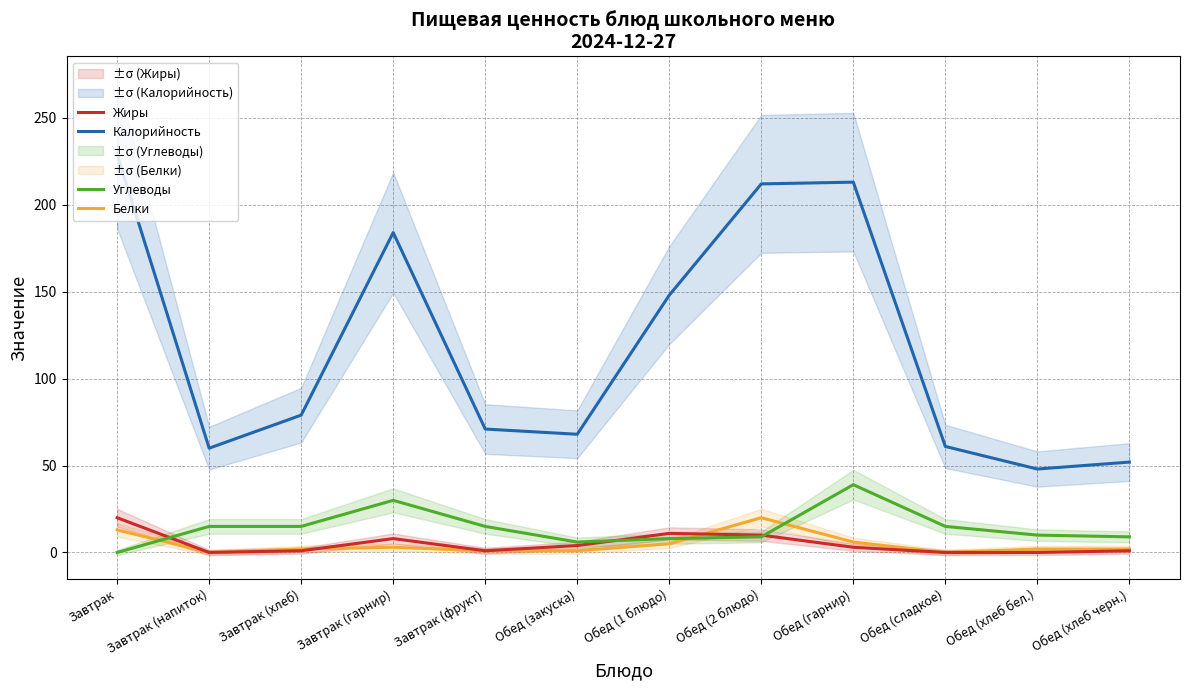

Does the chart have visible grid lines?

Yes